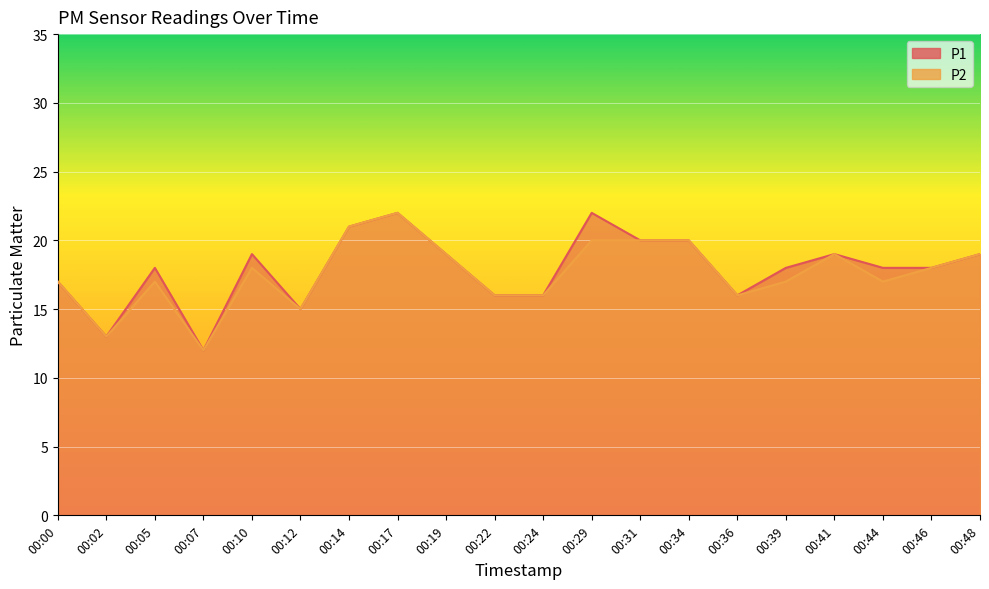

True or false: P1 and P2 cross at least once.

False